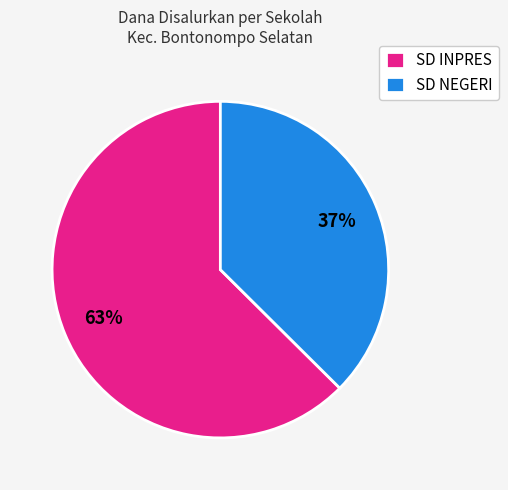

Do SD INPRES and SD NEGERI together represent more than half of the pie?

Yes